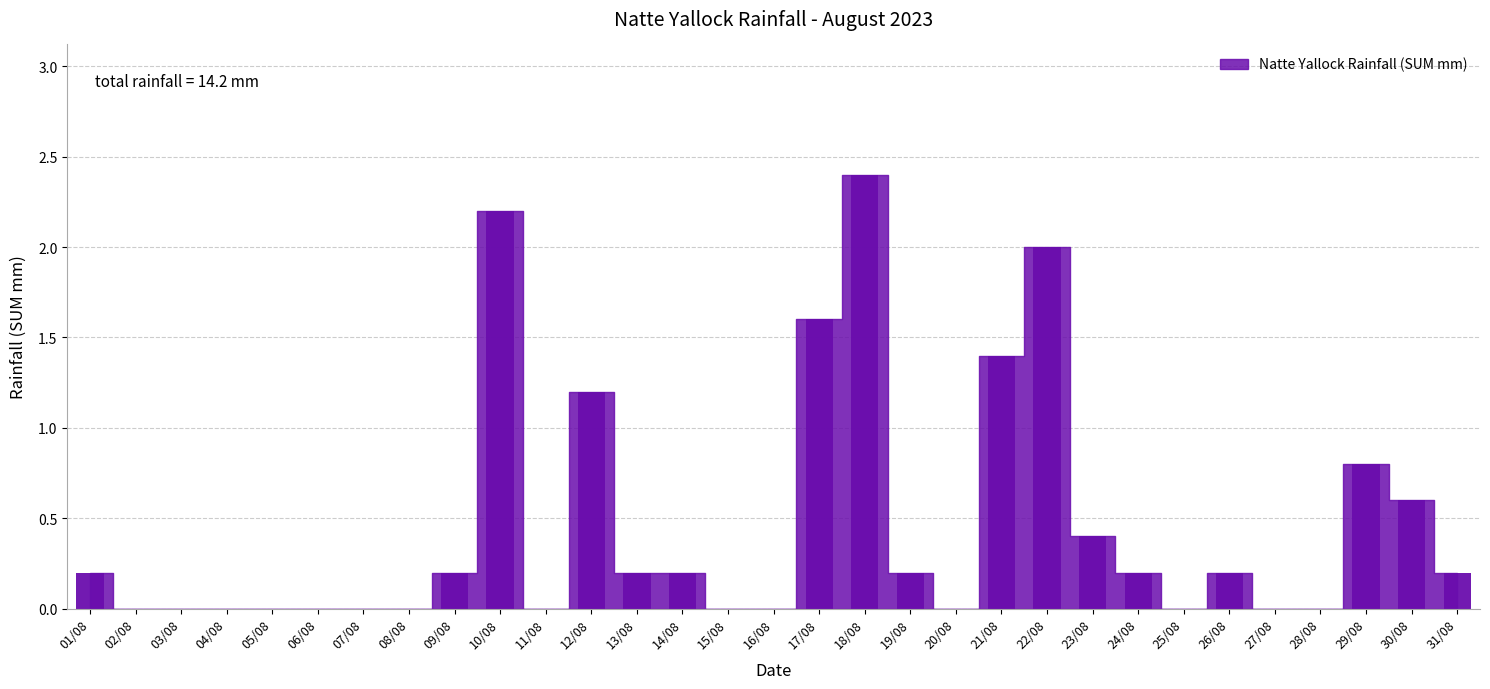

Does the chart contain stacked bars?

No